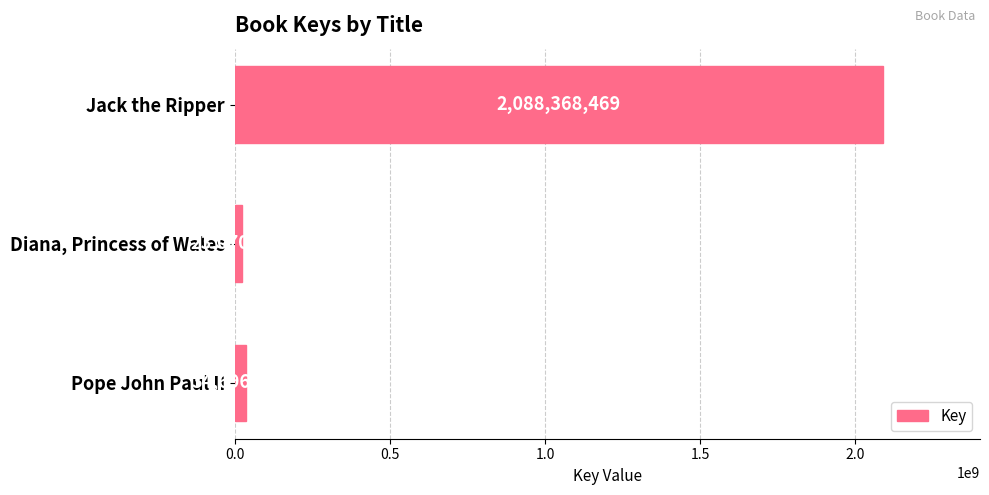

What is the greatest value displayed?

2088368469